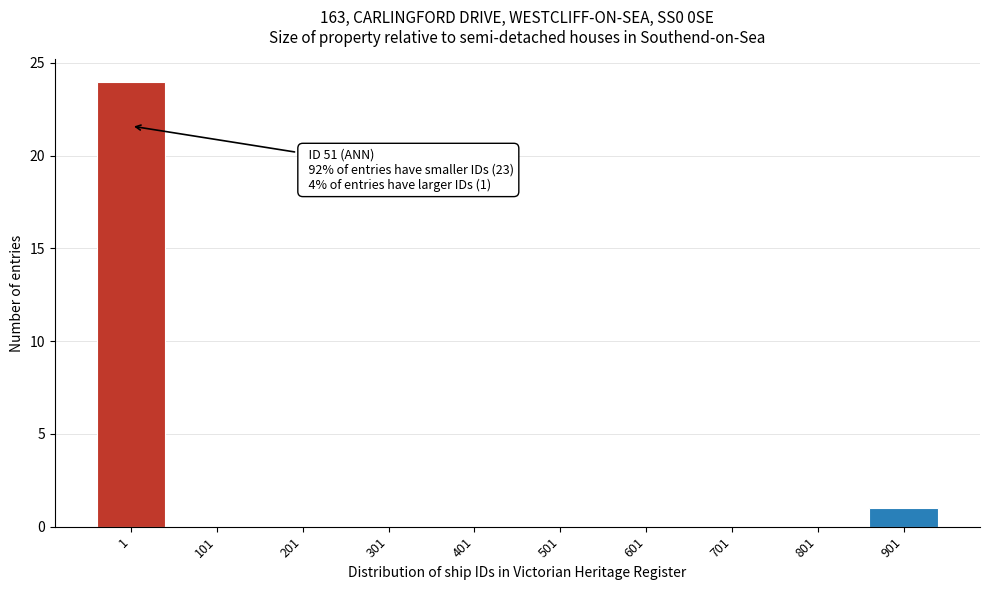

Reading left to right, what are all the values shown in this chart?

1=24	101=0	201=0	301=0	401=0	501=0	601=0	701=0	801=0	901=1